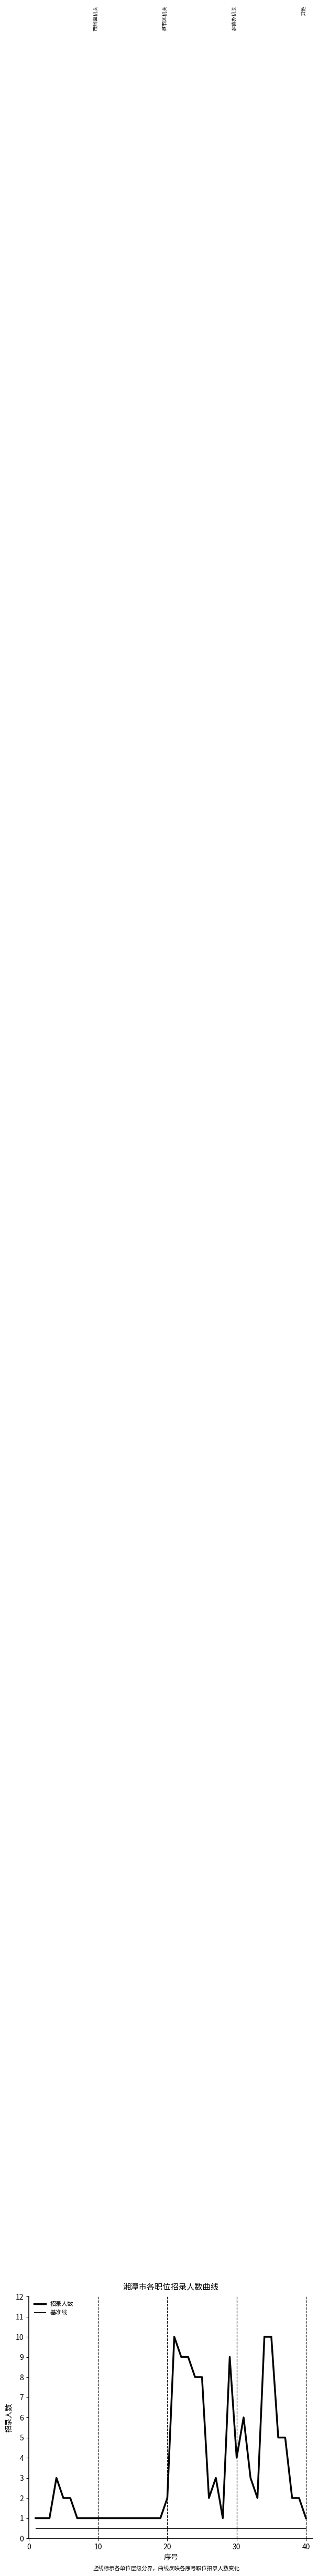

What is the value of the 基准线 point at the 12th from the left?

0.5